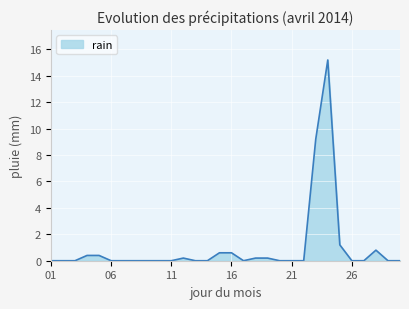

What is the greatest value displayed?

15.2